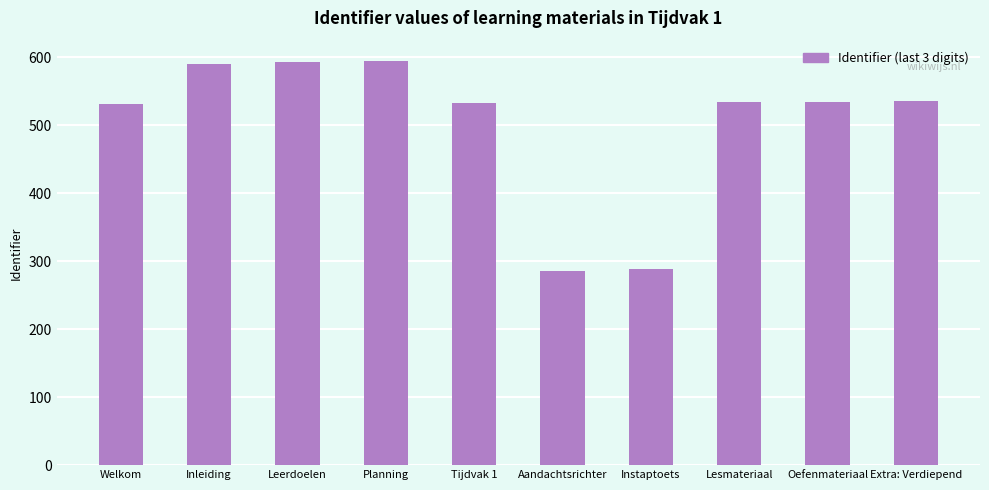

What is the difference between the maximum and second lowest values?

306